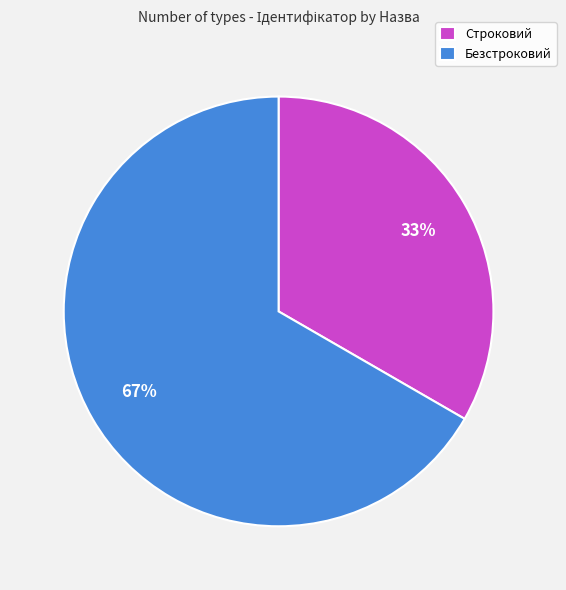

How many slices are in this pie chart?

2